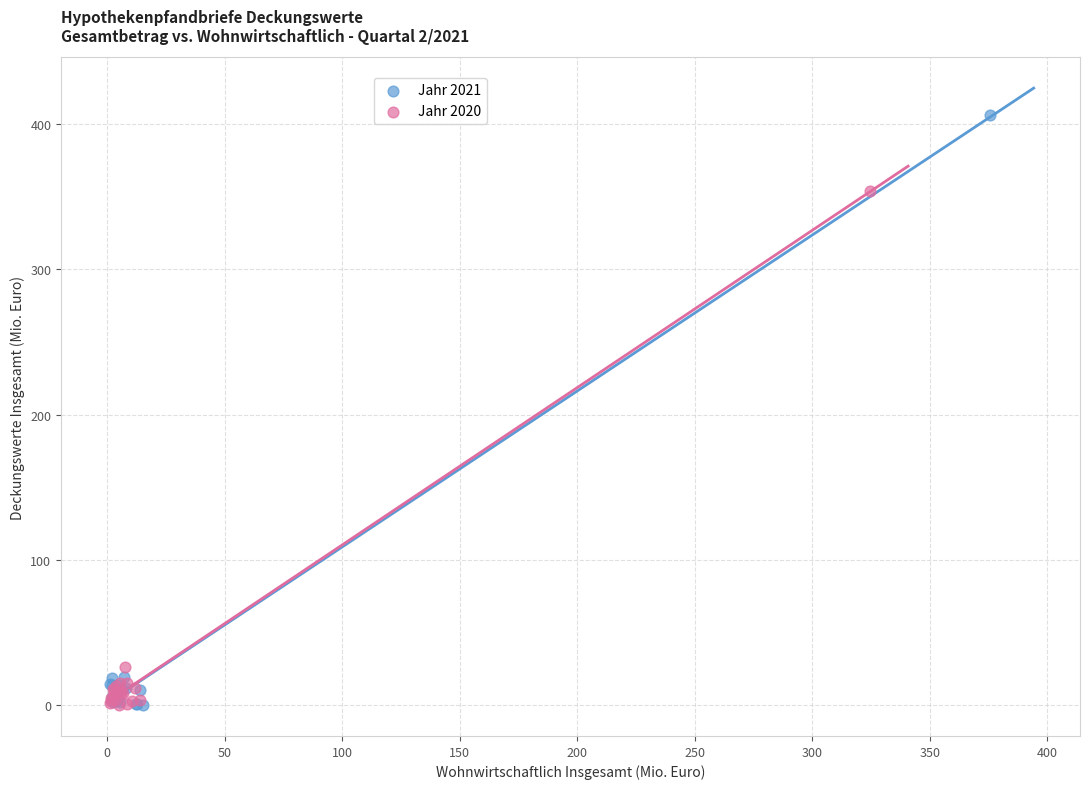

What are all the series names shown in the legend?

Jahr 2021, Jahr 2020